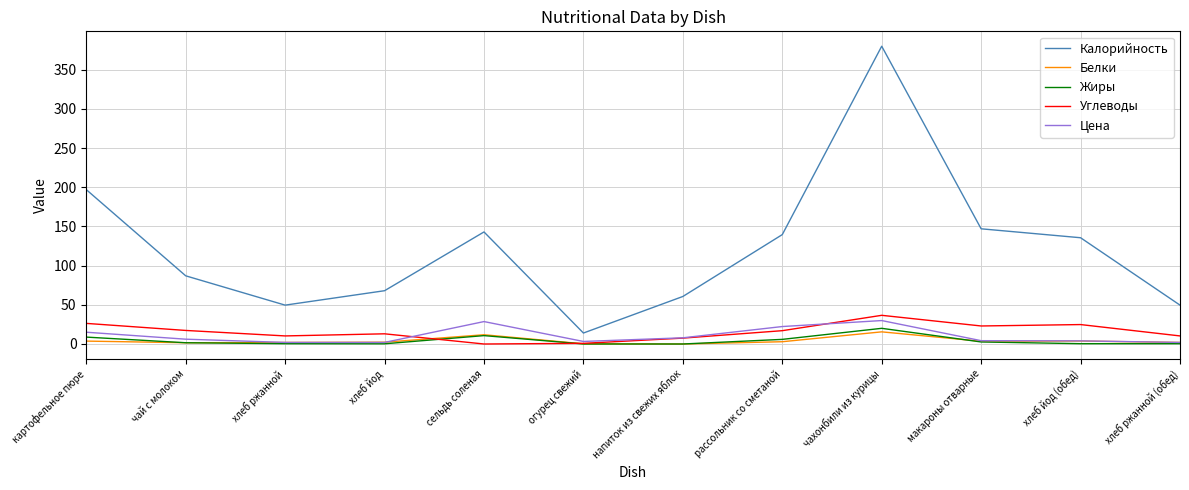

Is this an area chart (filled region under the line)?

No